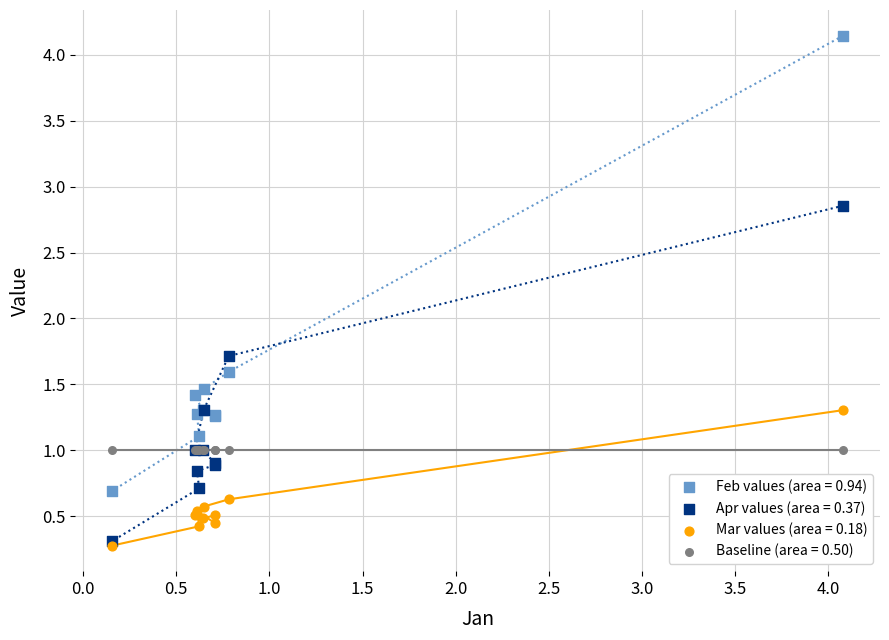

Across all series, what Y value is closest to 2?

1.7